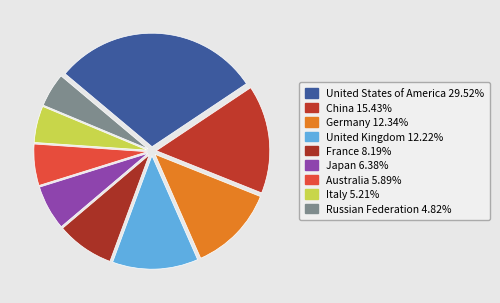

To the nearest percent, what portion does United Kingdom represent?

12%